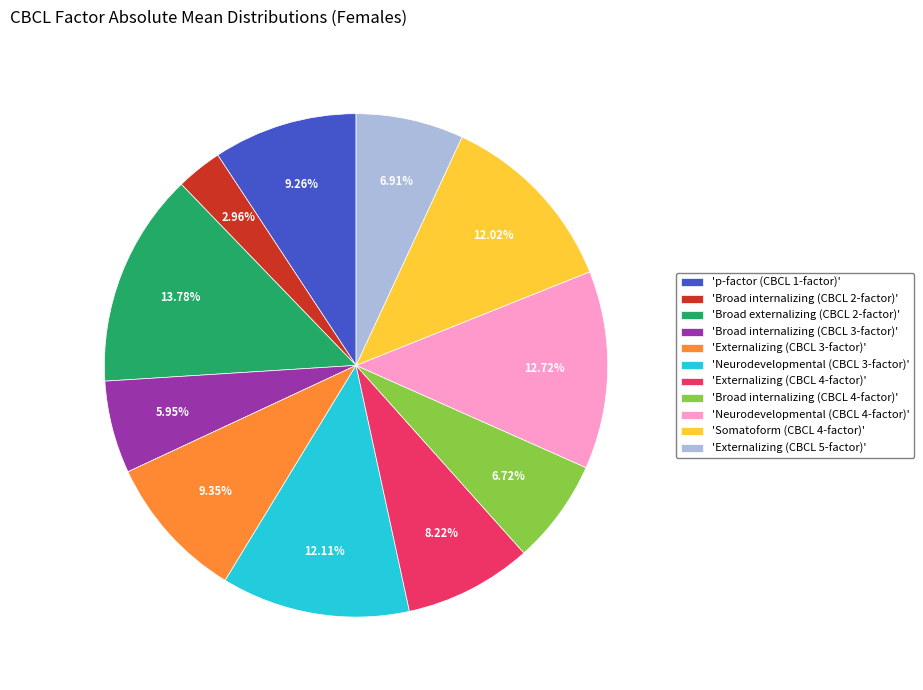

Does 'p-factor (CBCL 1-factor)' account for over 50% of the chart?

No